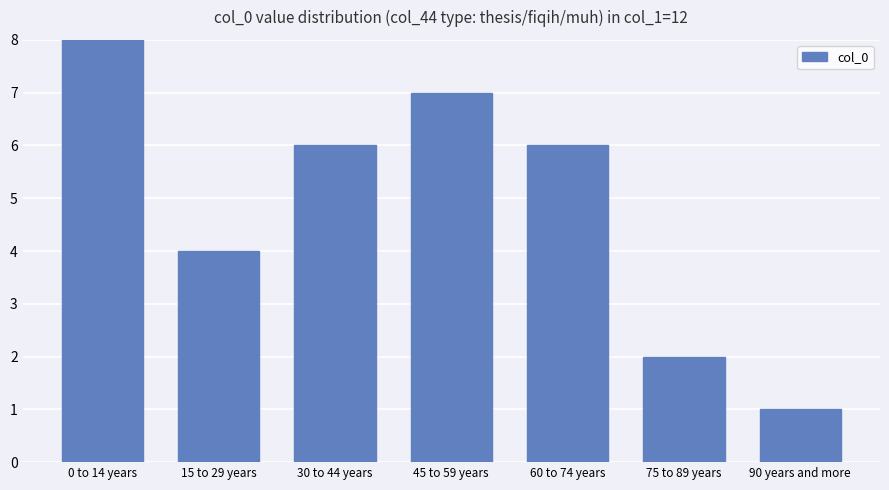

What is the change in value from 15 to 29 years to 30 to 44 years?

+2